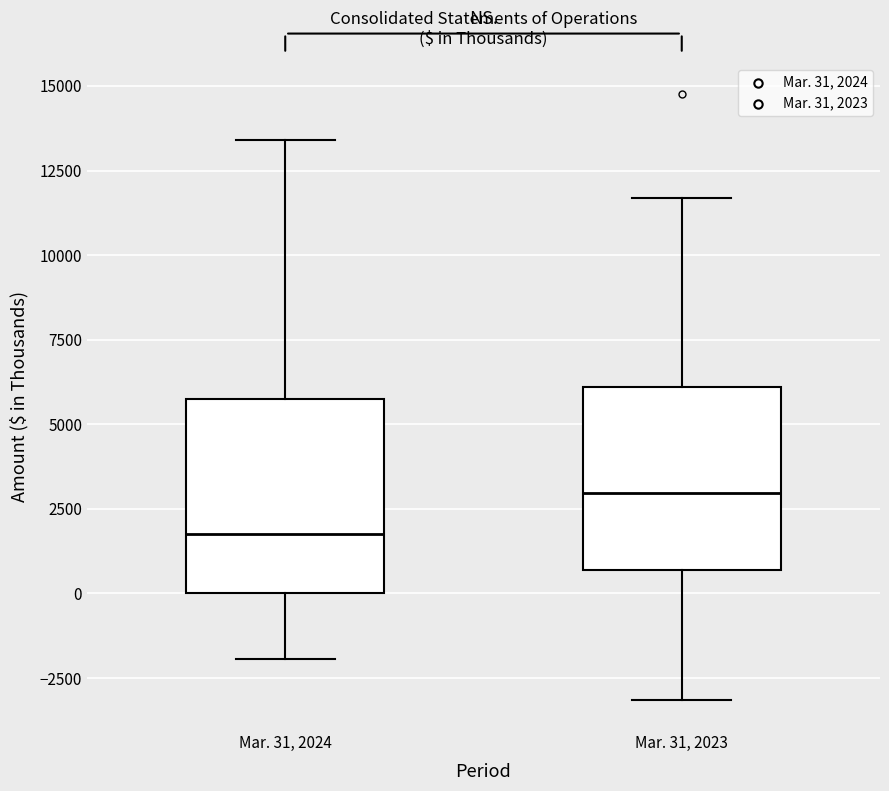

Reading left to right, read every box against the y-axis: the position of its median line, the range the box covers, and the ends of its whiskers. The values are not printed on the chart, so give them approximately, as read against the axis.

Mar. 31, 2024: median 2000, box 0 to 5500, whiskers -2000 to 13500
Mar. 31, 2023: median 3000, box 500 to 6000, whiskers -3000 to 11500